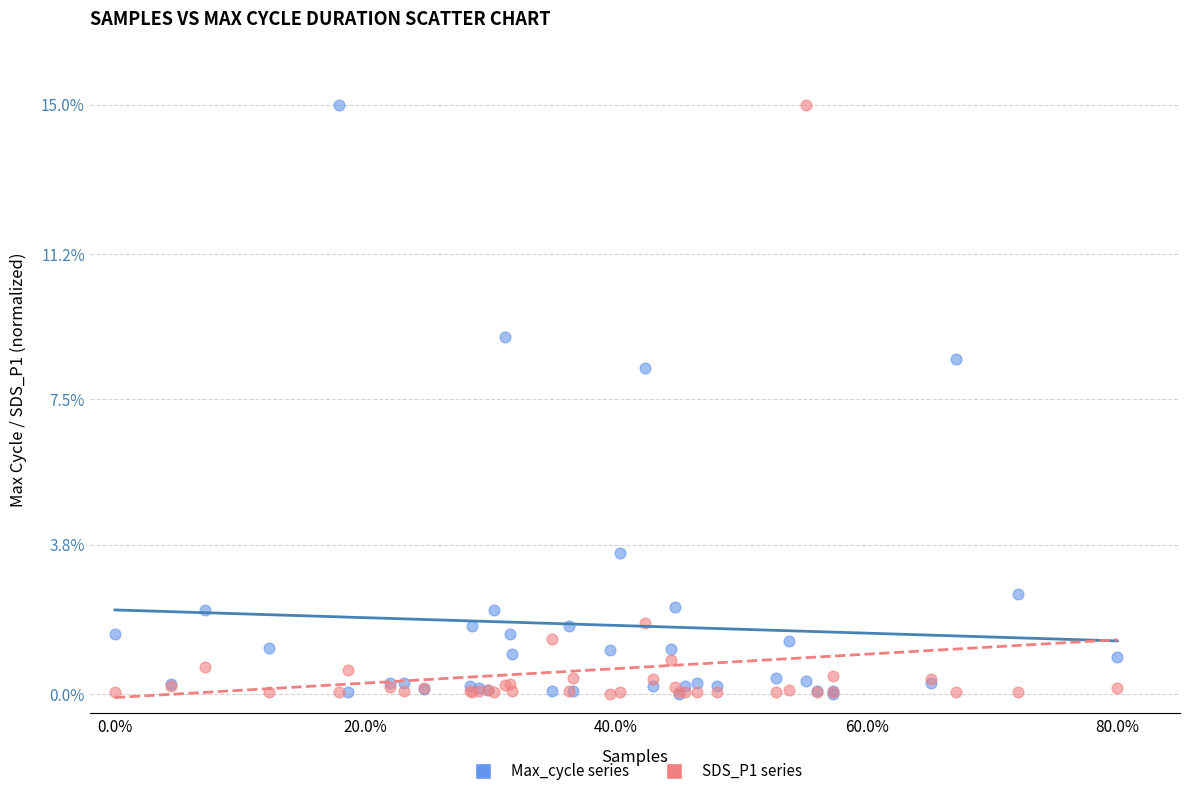

In the Max_cycle series series, what Y value is closest to 7?

8.3